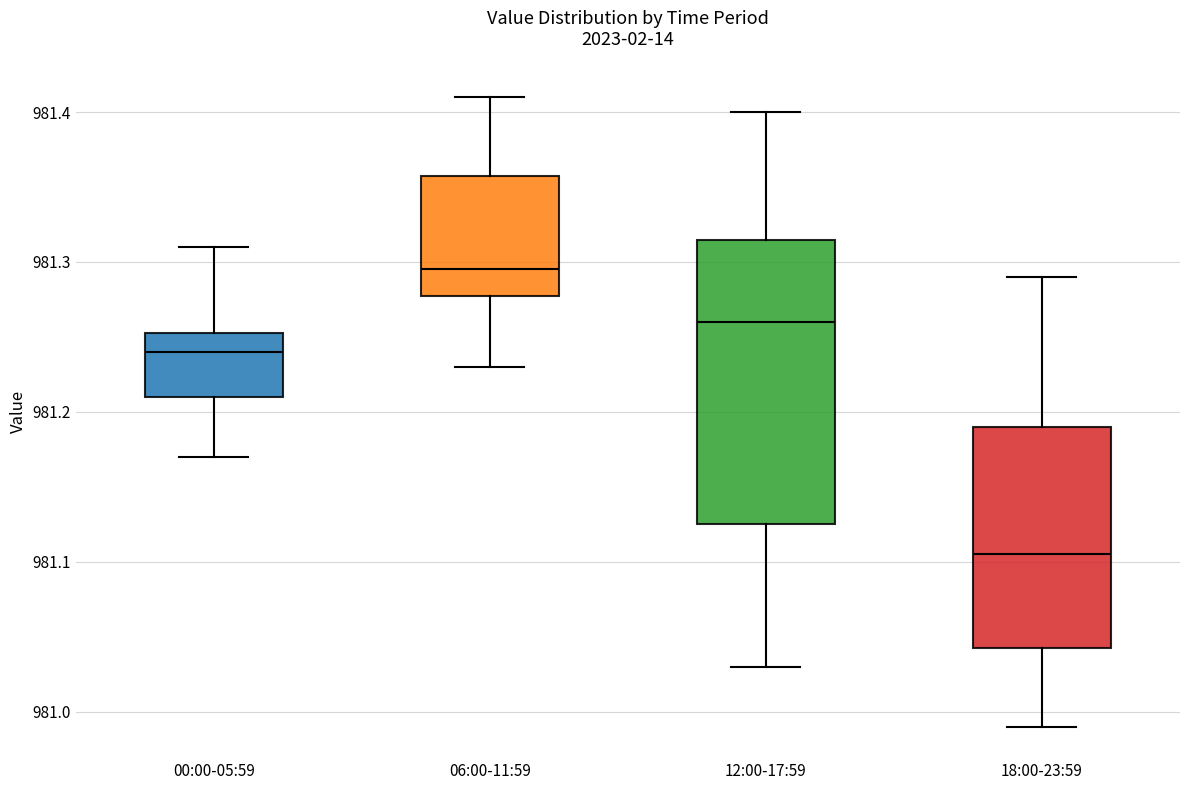

Comparing the boxes themselves (not the whiskers), which one is the tallest?

12:00-17:59